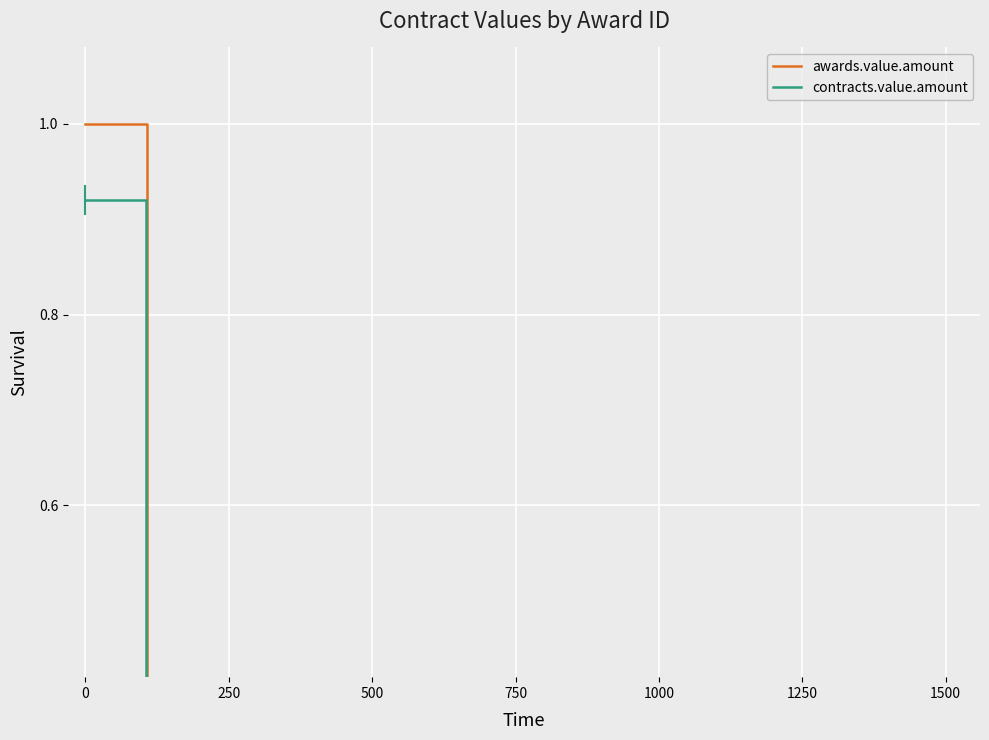

Which has a higher value, 1000 or 250?

250